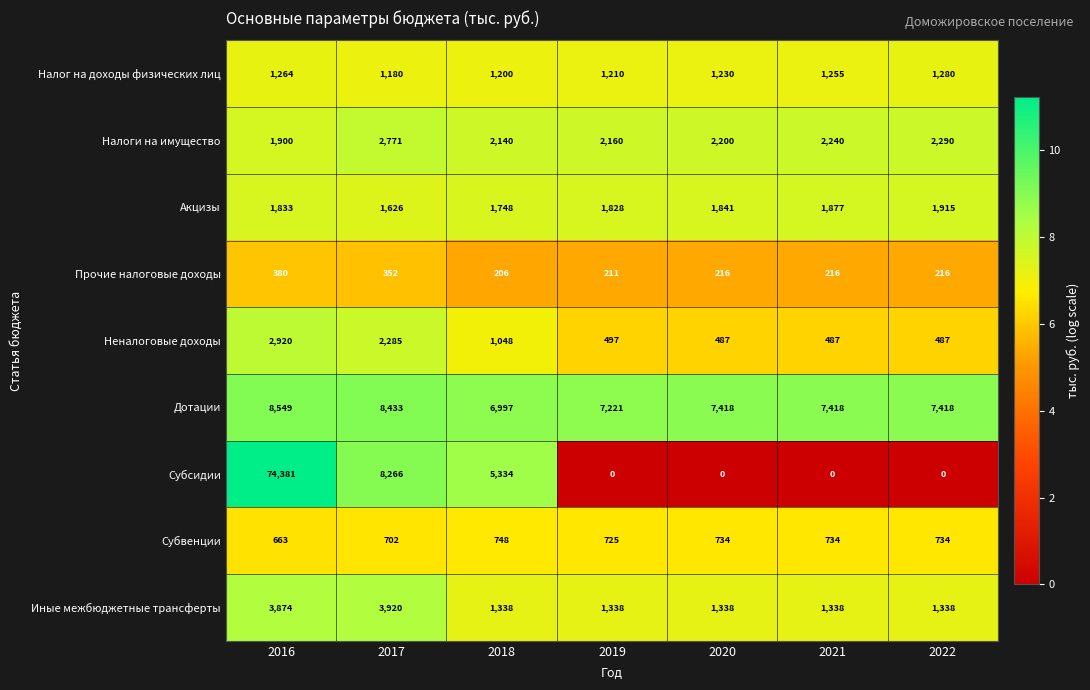

At 2017, list the series in order from largest to smallest.

Дотации, Субсидии, Иные межбюджетные трансферты, Налоги на имущество, Неналоговые доходы, Акцизы, Налог на доходы физических лиц, Субвенции, Прочие налоговые доходы